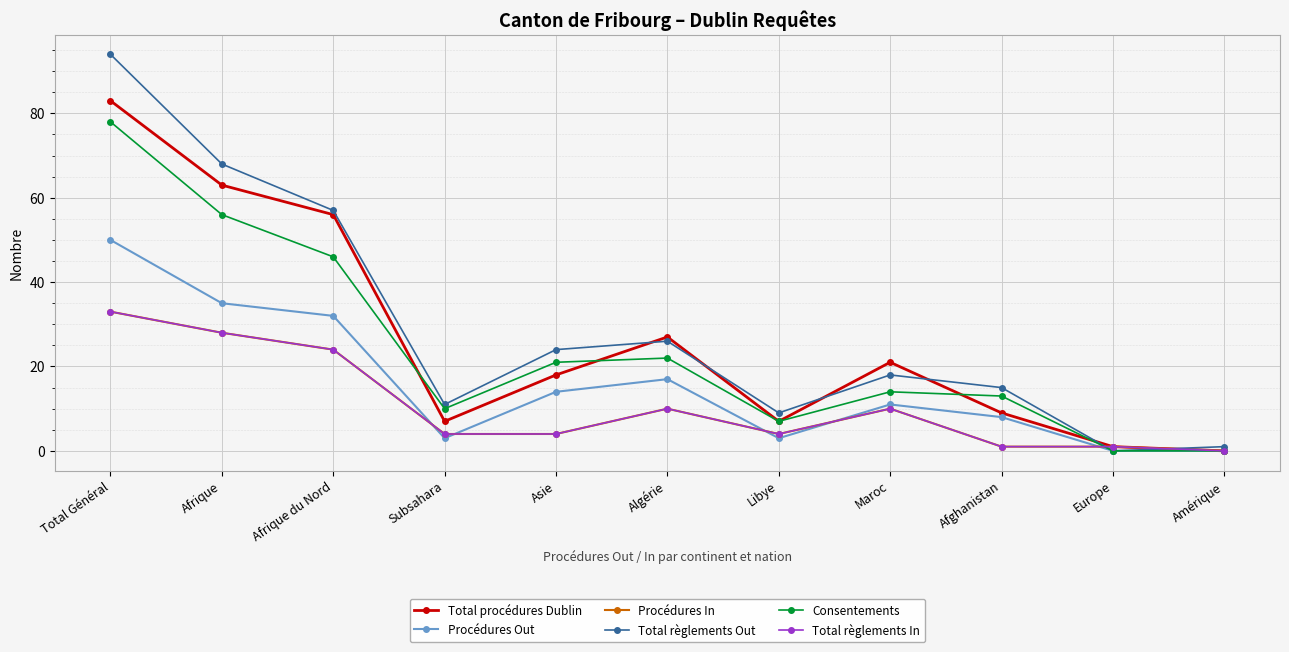

Which has a higher value, Asie or Amérique?

Asie